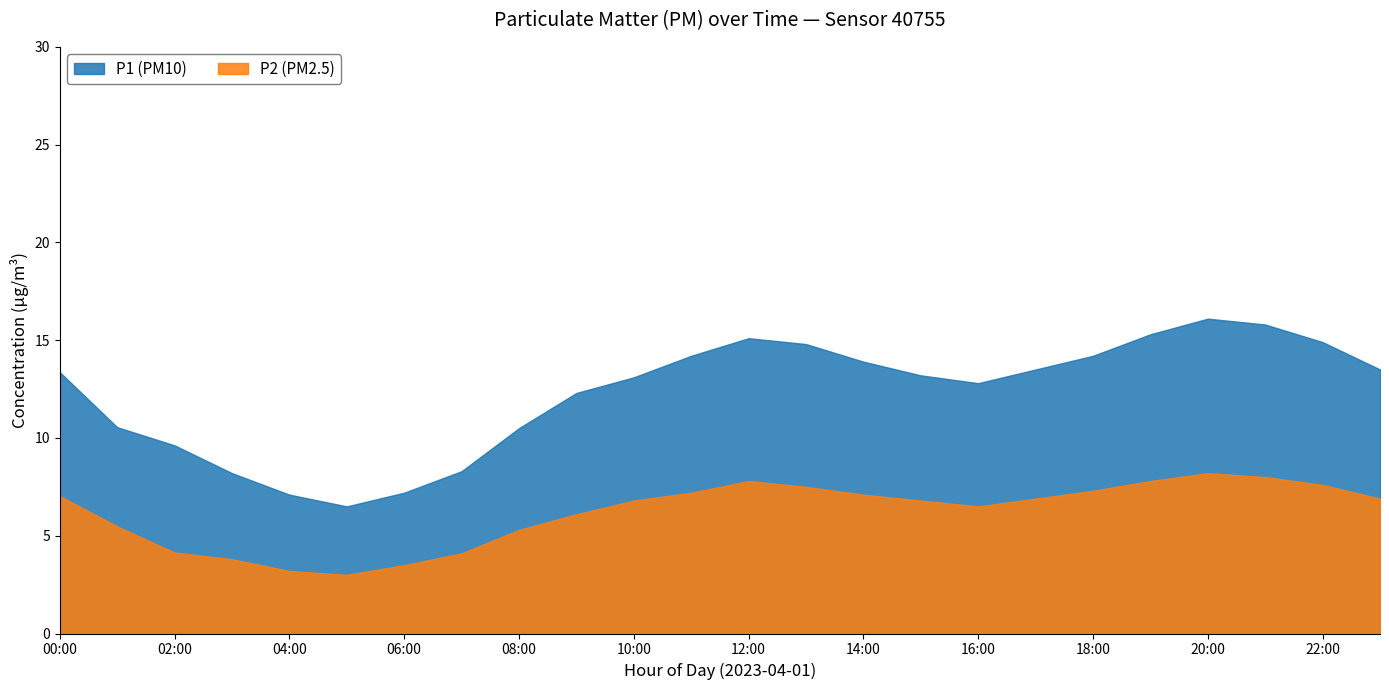

True or false: P1 (PM10) and P2 (PM2.5) intersect in this chart.

False